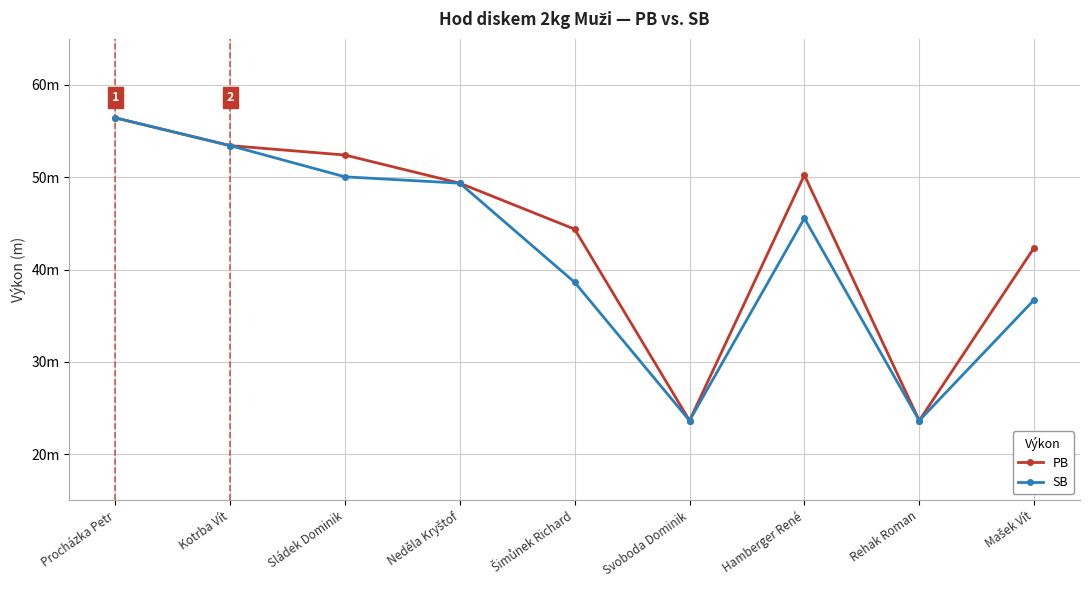

What is the difference between the PB values at Neděla Kryštof and Sládek Dominik?

3.0